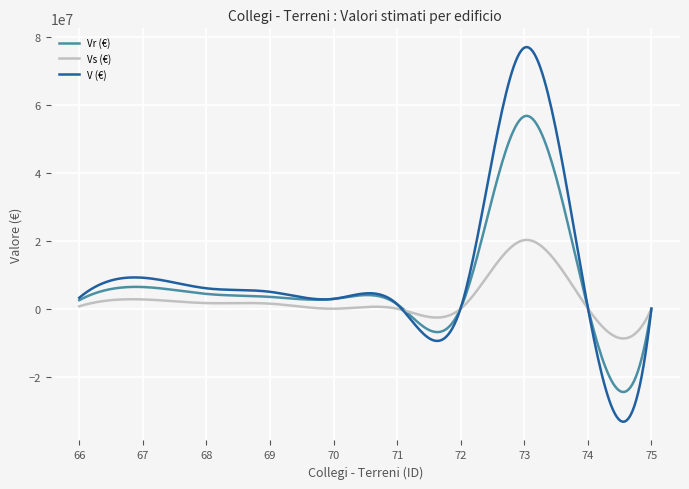

What is the minimum value for V (€)?

-33324296.4